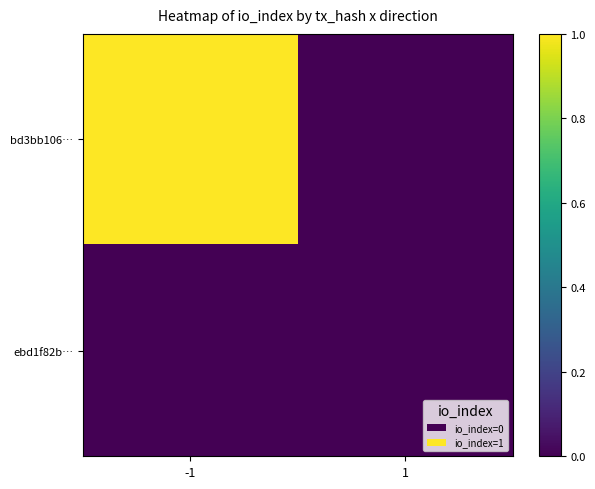

Reading left to right, transcribe all the data shown in this chart.

bd3bb106…: -1=1	1=0
ebd1f82b…: -1=0	1=0